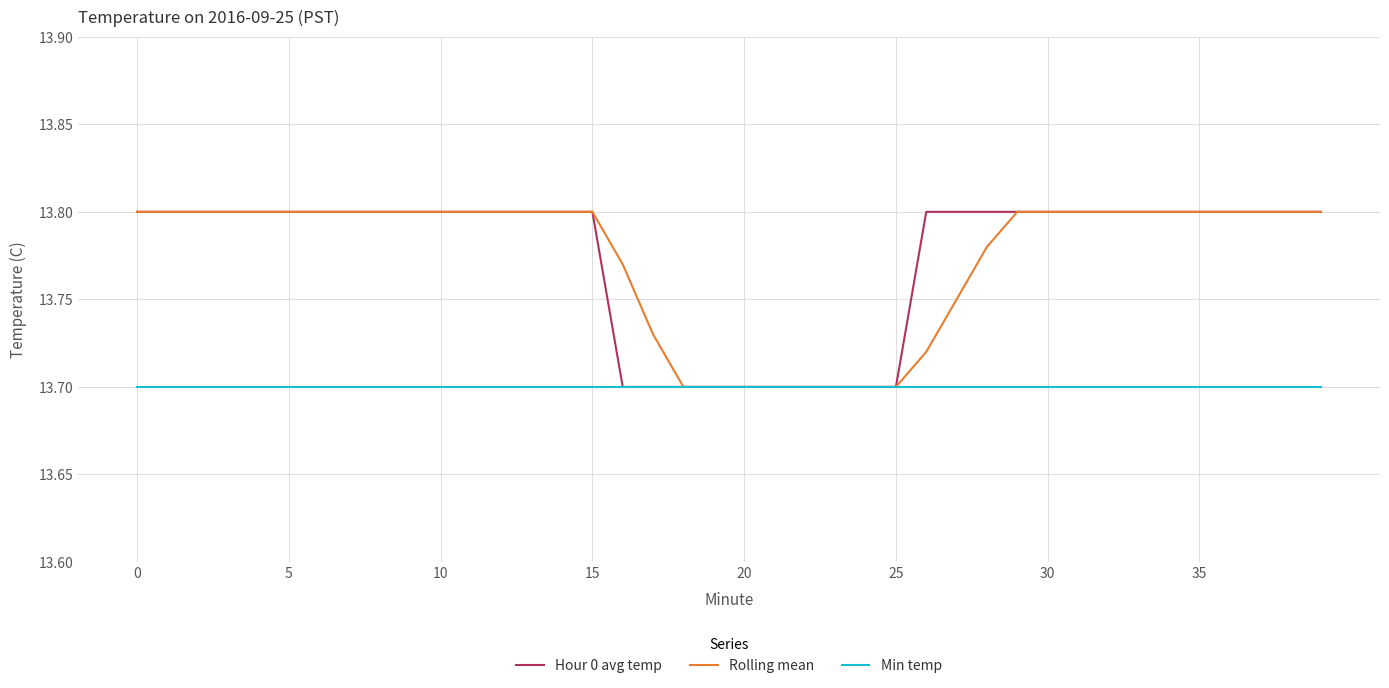

Does the chart display data point markers on the line(s)?

No